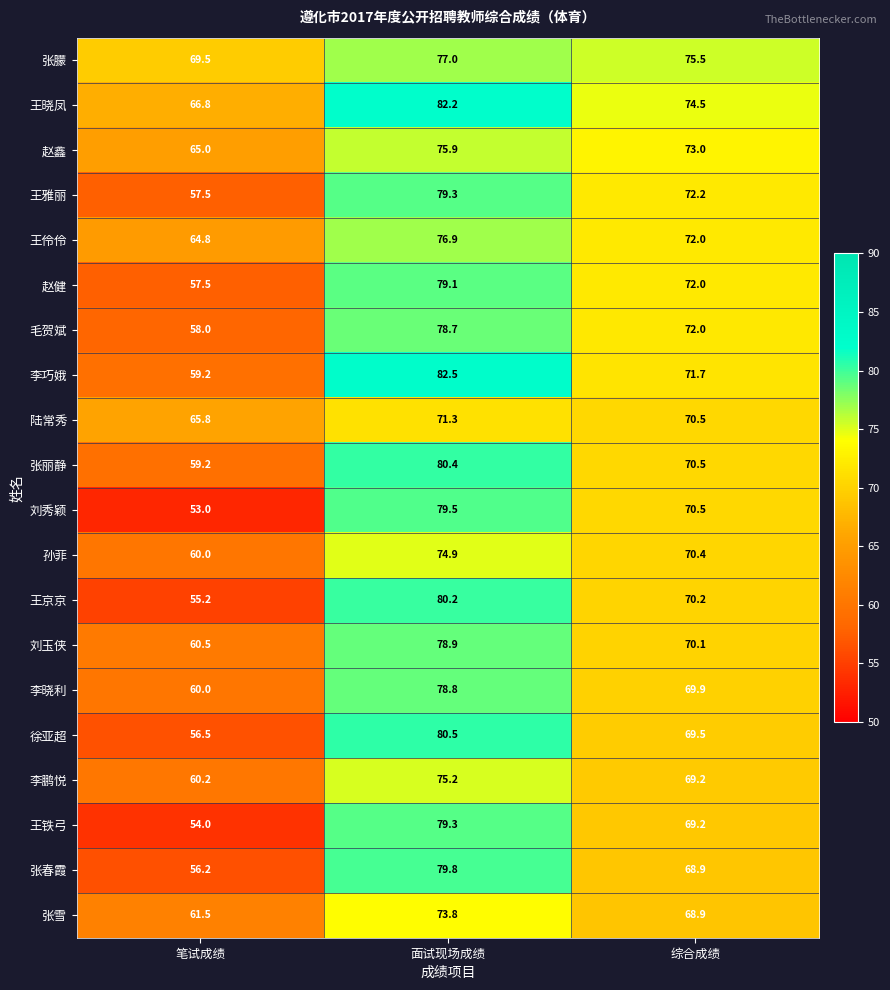

Is it true that 王雅丽 equals 53.9 at 面试现场成绩?

False